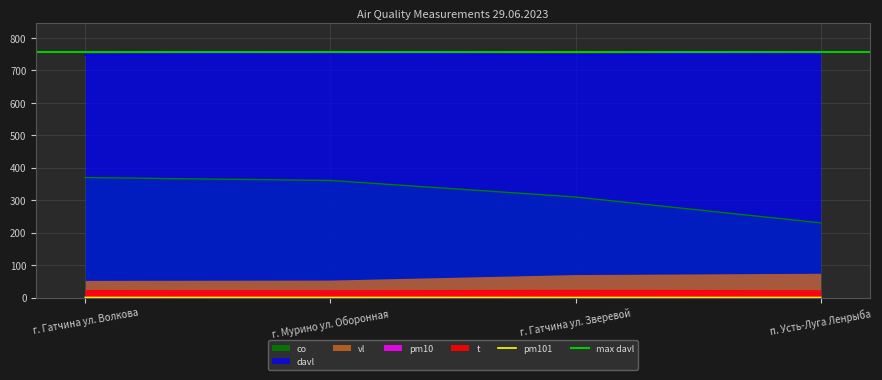

List the labels in order of co value, largest first.

г. Гатчина ул. Волкова, г. Мурино ул. Оборонная, г. Гатчина ул. Зверевой, п. Усть-Луга Ленрыба